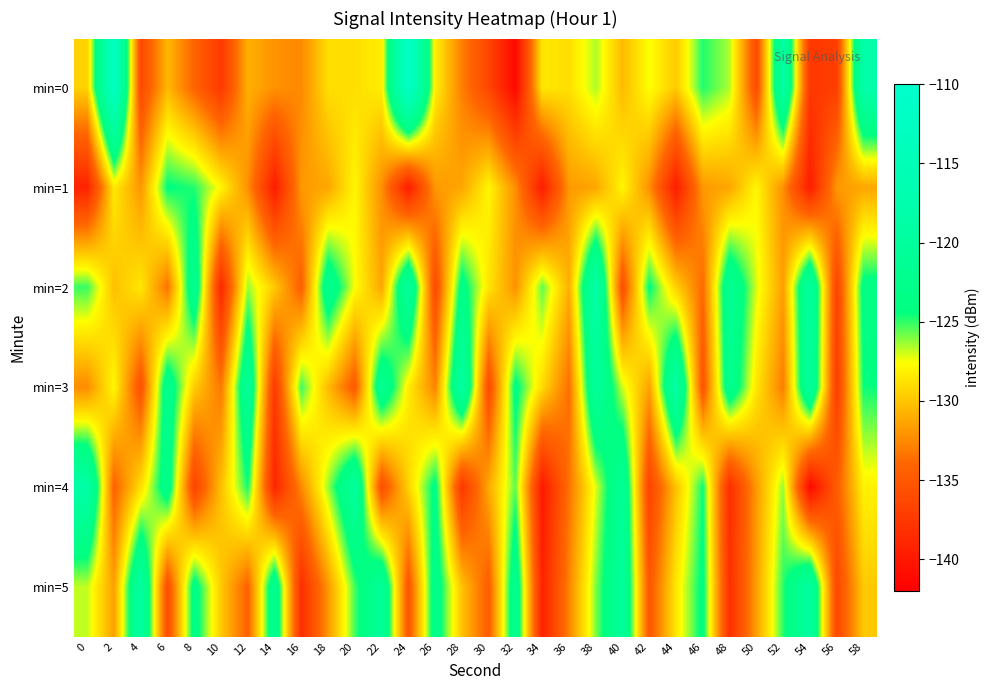

Reading right to left, list all the values displayed in this chart.

min=0: 58=-118.0	56=-137.1	54=-137.6	52=-118.8	50=-136.0	48=-126.6	46=-124.8	44=-129.8	42=-127.5	40=-130.4	38=-126.6	36=-128.9	34=-128.5	32=-141.3	30=-136.5	28=-132.9	26=-128.2	24=-111.8	22=-128.3	20=-128.9	18=-128.9	16=-132.5	14=-132.1	12=-130.9	10=-137.5	8=-134.1	6=-130.6	4=-136.3	2=-112.9	0=-129.5
min=1: 58=-131.3	56=-131.8	54=-139.7	52=-132.2	50=-127.9	48=-131.3	46=-131.8	44=-139.7	42=-132.2	40=-127.9	38=-131.3	36=-131.8	34=-139.7	32=-132.2	30=-127.9	28=-131.3	26=-131.8	24=-139.7	22=-132.2	20=-127.9	18=-131.3	16=-131.8	14=-139.7	12=-132.2	10=-127.9	8=-124.8	6=-124.3	4=-131.9	2=-128.4	0=-139.2
min=2: 58=-123.7	56=-136.8	54=-119.5	52=-131.6	50=-127.1	48=-121.4	46=-133.8	44=-129.5	42=-124.2	40=-135.7	38=-118.3	36=-130.9	34=-125.6	32=-132.1	30=-128.7	28=-123.4	26=-136.2	24=-119.8	22=-131.3	20=-127.6	18=-122.1	16=-134.5	14=-129.8	12=-126.3	10=-138.9	8=-121.7	6=-133.4	4=-128.5	2=-130.2	0=-125.1
min=3: 58=-124.5	56=-137.2	54=-119.9	52=-133.0	50=-128.6	48=-122.1	46=-135.4	44=-118.7	42=-131.5	40=-127.0	38=-120.3	36=-133.6	34=-129.1	32=-123.8	30=-136.1	28=-119.2	26=-132.7	24=-128.3	22=-121.6	20=-134.9	18=-130.4	16=-125.1	14=-137.5	12=-120.8	10=-133.2	8=-129.7	6=-122.3	4=-135.6	2=-127.8	0=-132.4
min=4: 58=-128.1	56=-134.7	54=-141.3	52=-126.2	50=-131.8	48=-138.4	46=-124.5	44=-130.1	42=-136.7	40=-121.0	38=-127.2	36=-133.4	34=-140.0	32=-125.5	30=-131.1	28=-137.7	26=-123.8	24=-129.4	22=-135.9	20=-120.1	18=-126.3	16=-132.5	14=-139.1	12=-124.6	10=-130.2	8=-136.8	6=-122.7	4=-128.9	2=-134.3	0=-118.5
min=5: 58=-129.8	56=-136.4	54=-119.7	52=-124.9	50=-131.6	48=-138.2	46=-123.9	44=-128.5	42=-135.1	40=-120.4	38=-126.0	36=-132.7	34=-139.3	32=-122.0	30=-134.6	28=-130.1	26=-122.8	24=-135.3	22=-120.6	20=-125.2	18=-131.9	16=-138.4	14=-121.7	12=-134.3	10=-129.8	8=-123.4	6=-136.0	4=-119.3	2=-131.5	0=-126.8